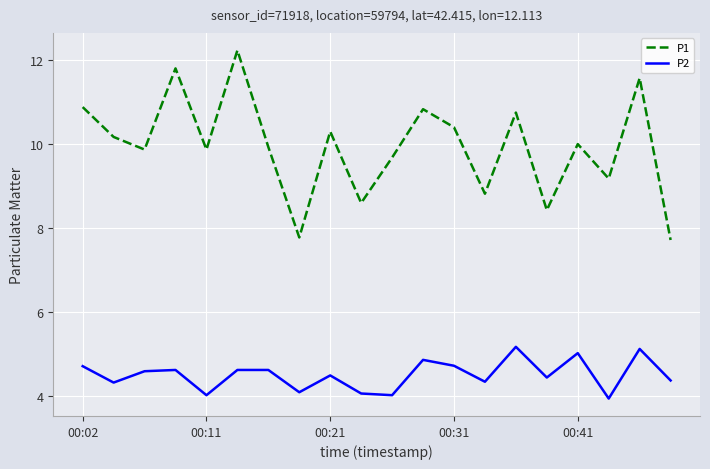

List the series in order of their peak value, highest first.

P1, P2